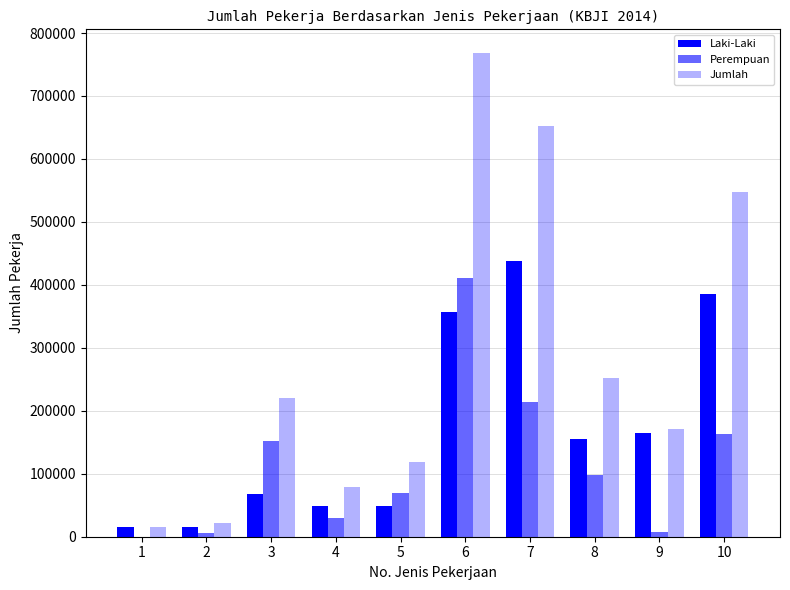

The value of Jumlah at 6 is 767487. True or false?

True